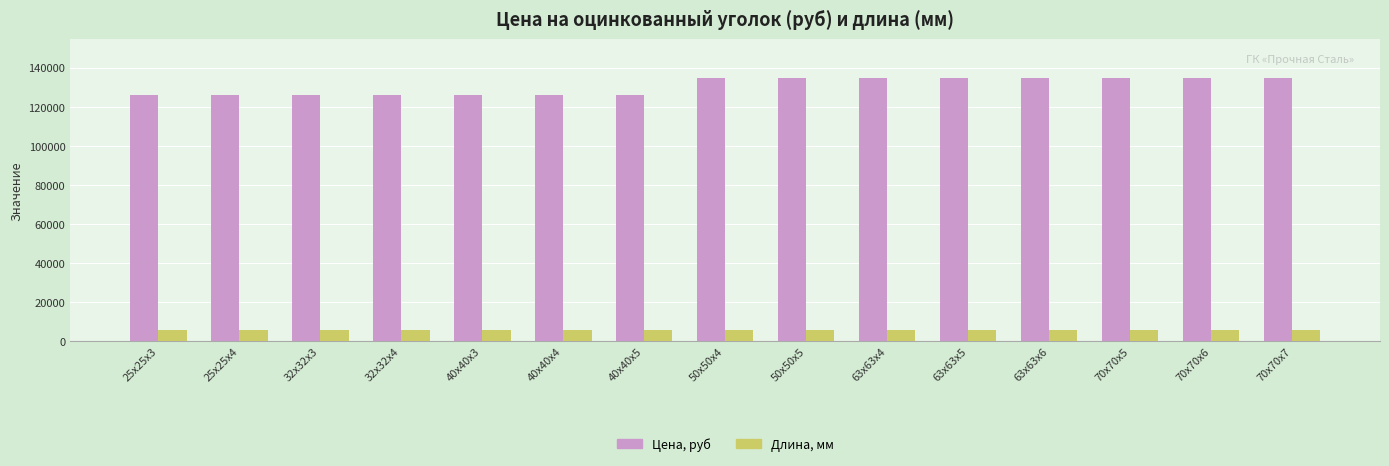

Reading right to left, extract all data points from this chart.

Цена, руб: 134400	134400	134400	134400	134400	134400	134400	134400	126000	126000	126000	126000	126000	126000	126000
Длина, мм: 6000	6000	6000	6000	6000	6000	6000	6000	6000	6000	6000	6000	6000	6000	6000